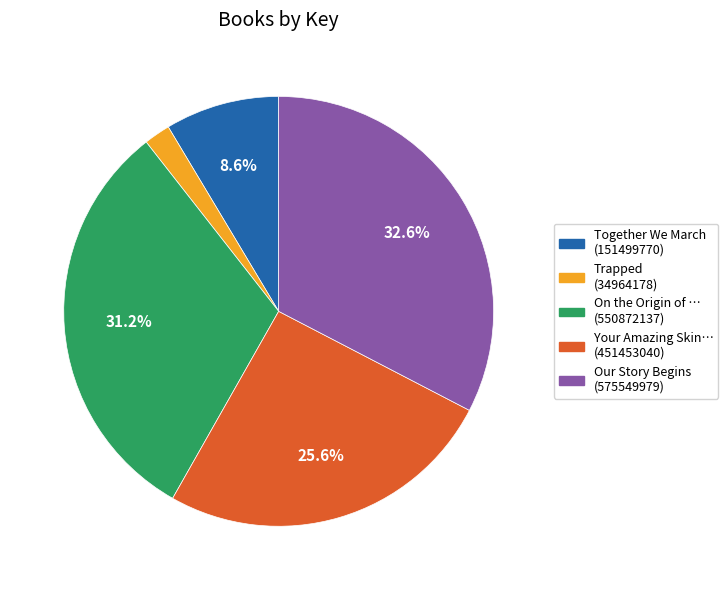

Does any single category account for the majority?

No